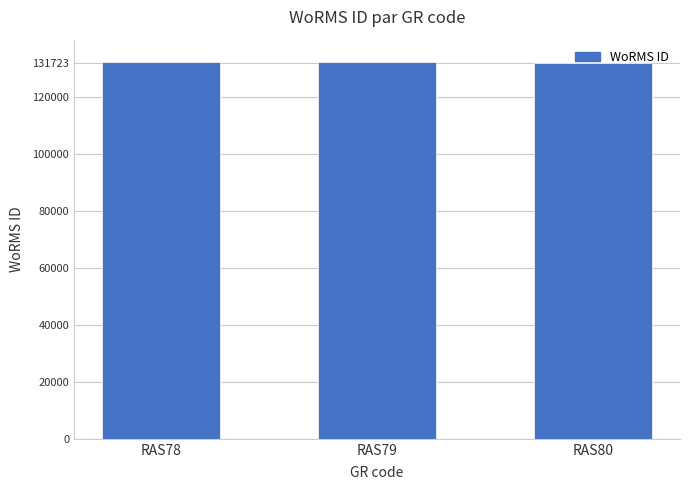

The chart shows a value of 132181 at RAS78. True or false?

True